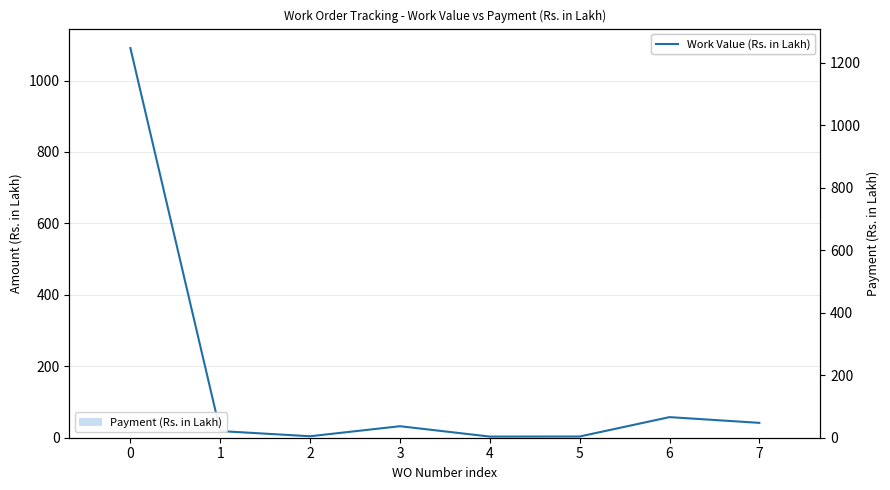

At how many categories does at least one series exceed 725?

1